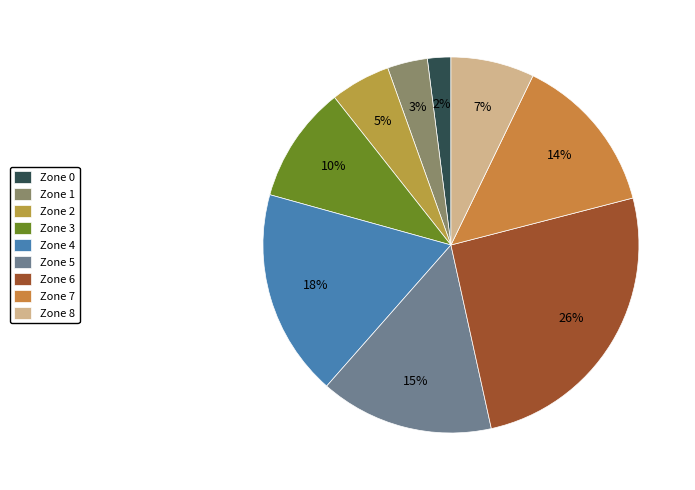

How many segments does this pie chart have?

9